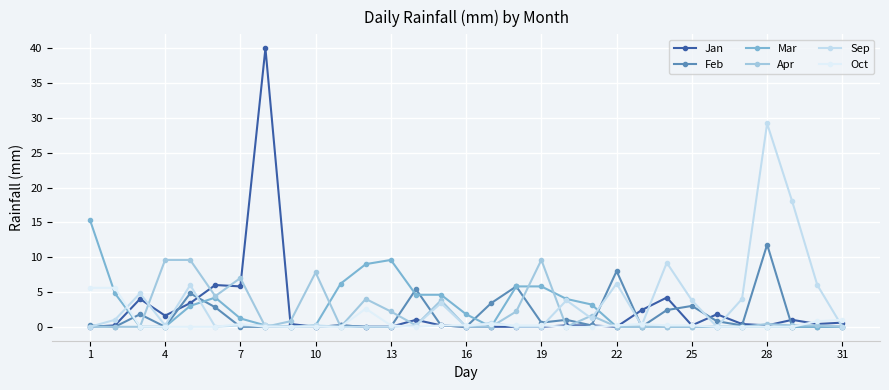

Rank the series by their maximum value, from highest to lowest.

Jan, Sep, Mar, Feb, Apr, Oct